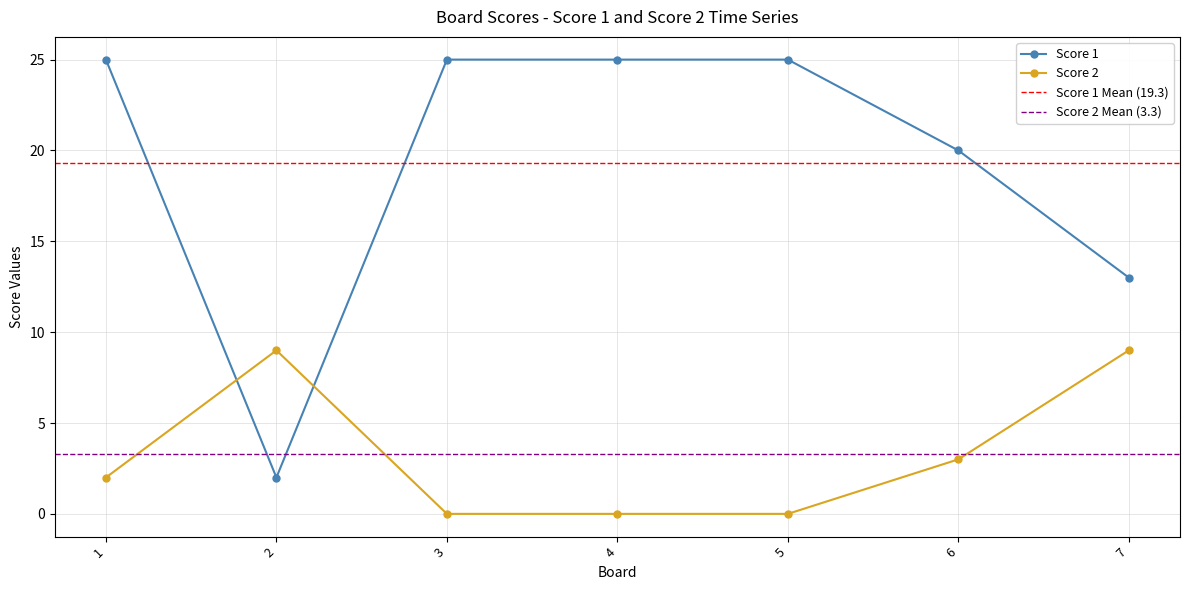

What is the maximum value shown in the chart?

25